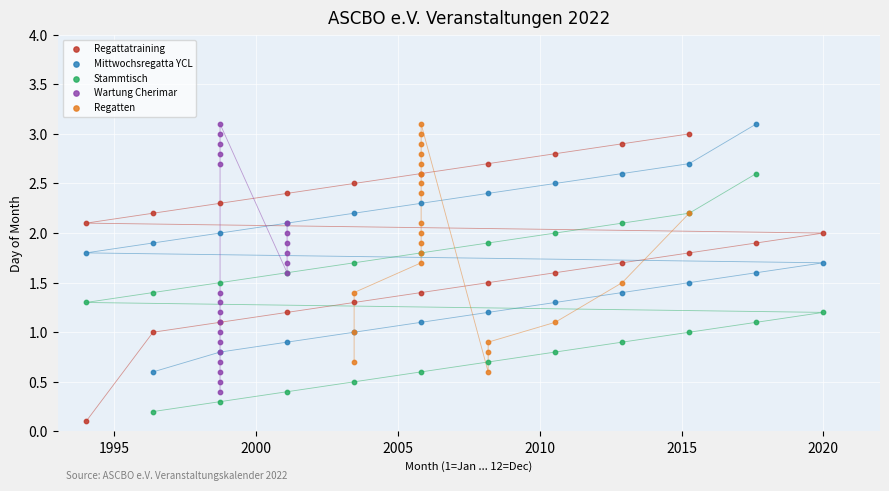

Which series has the largest Y range (max minus min)?

Regattatraining